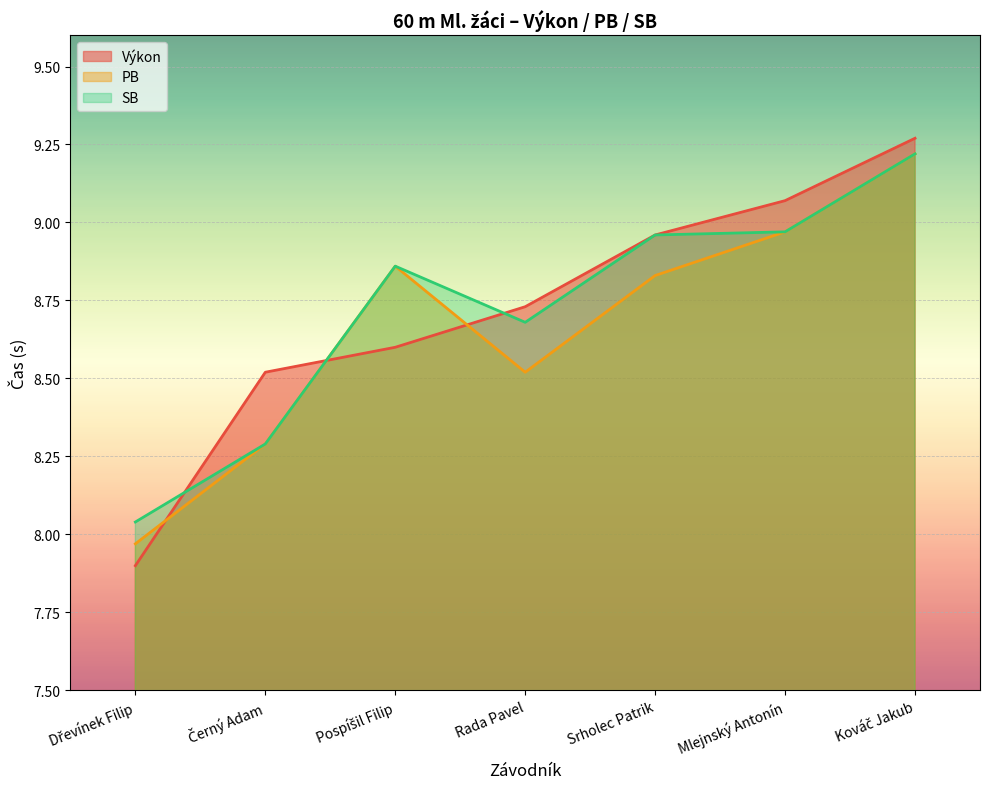

How many intersections are there between PB and Výkon?

3